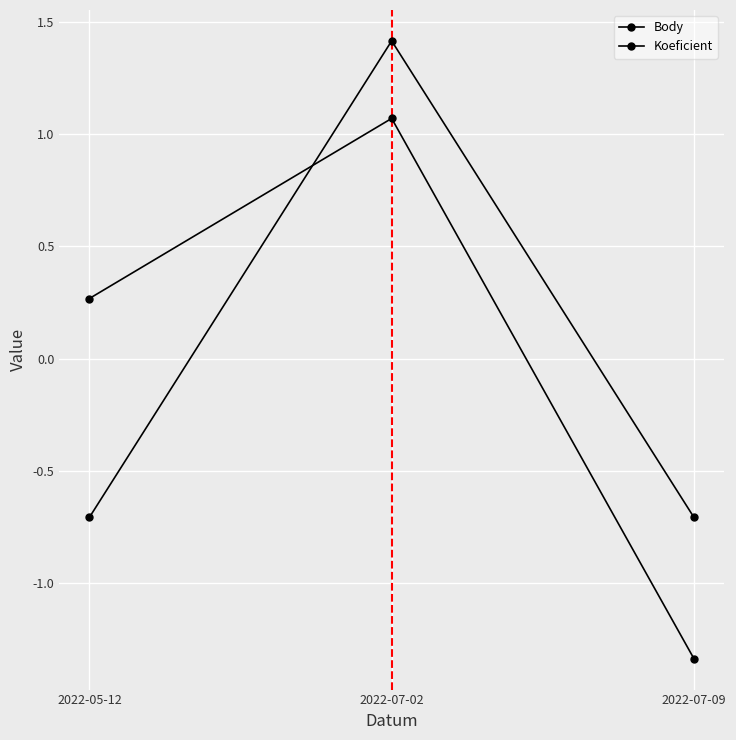

How many data points in Body are above 0?

2